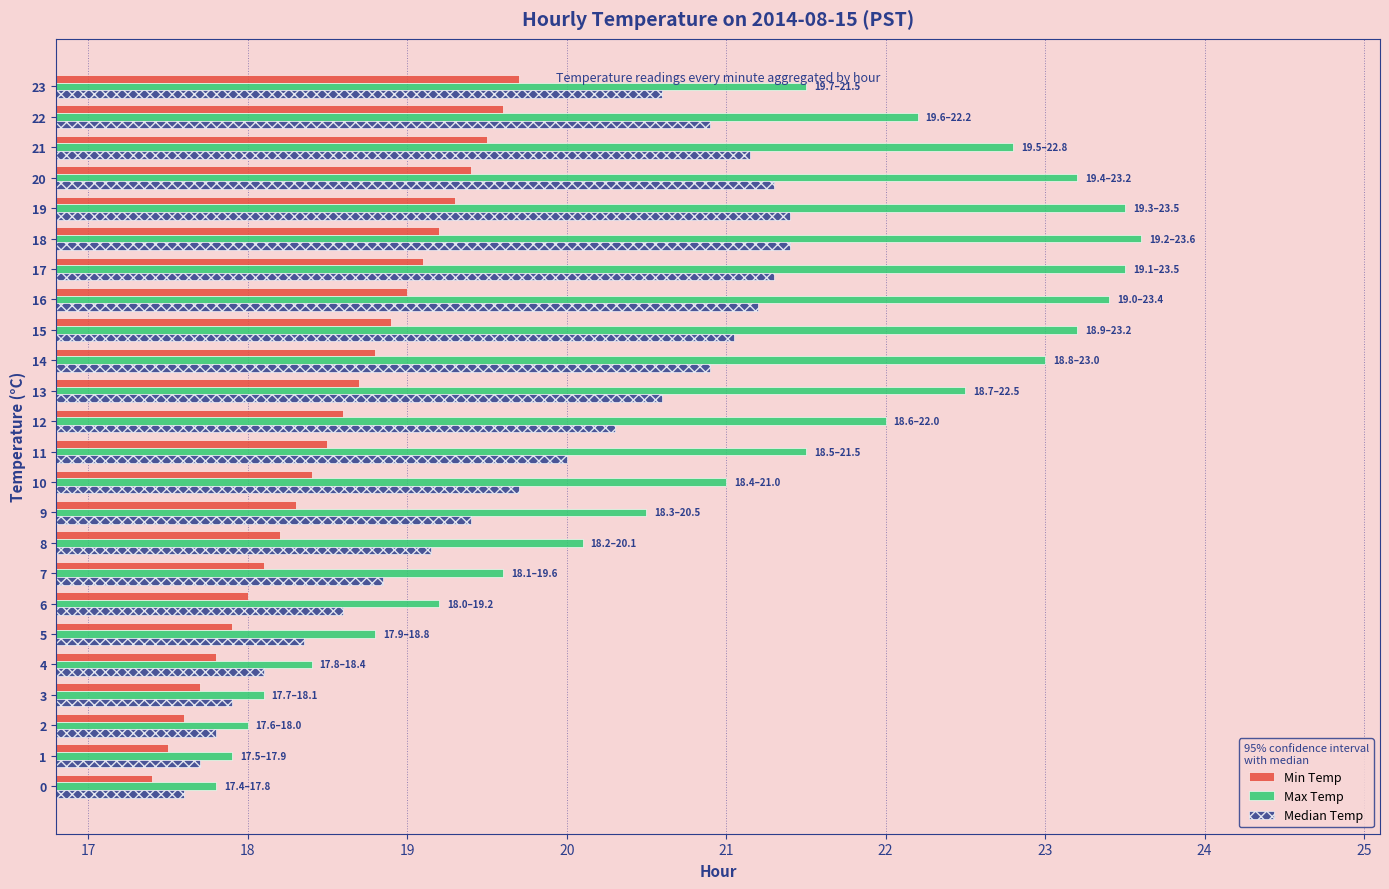

What is the sum of the Min Temp values at 21 and 23?

39.2